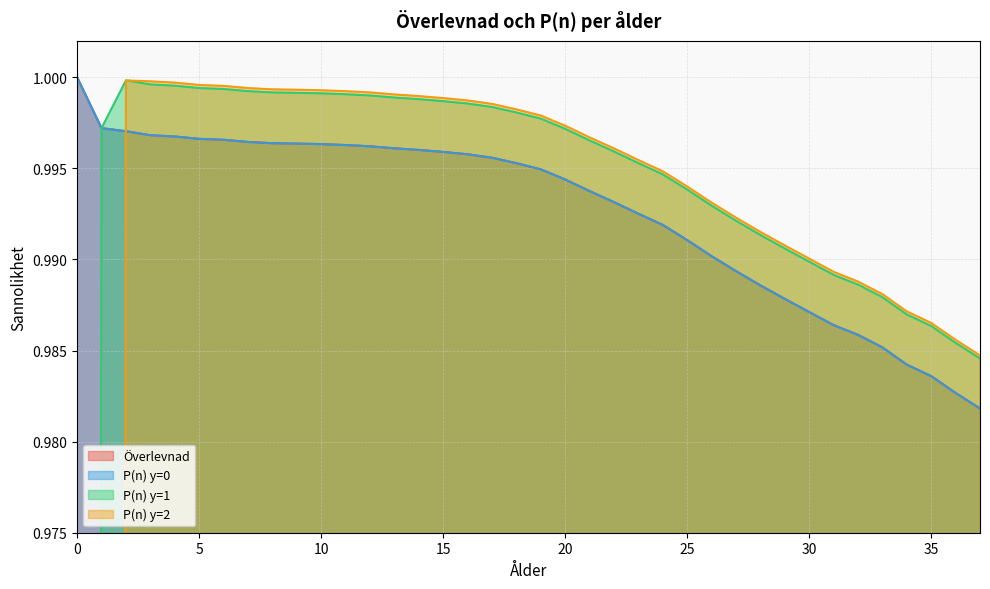

At how many categories does at least one series exceed 0?

38